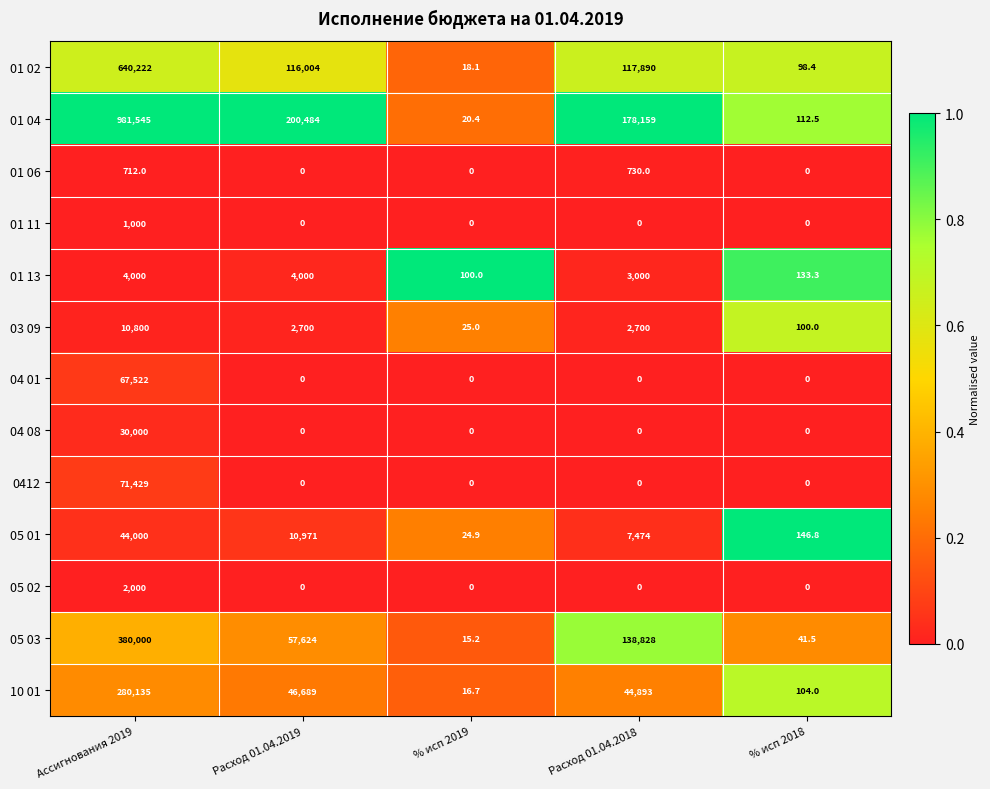

What is the difference between the highest and lowest values at Ассигнования 2019?

980833.0